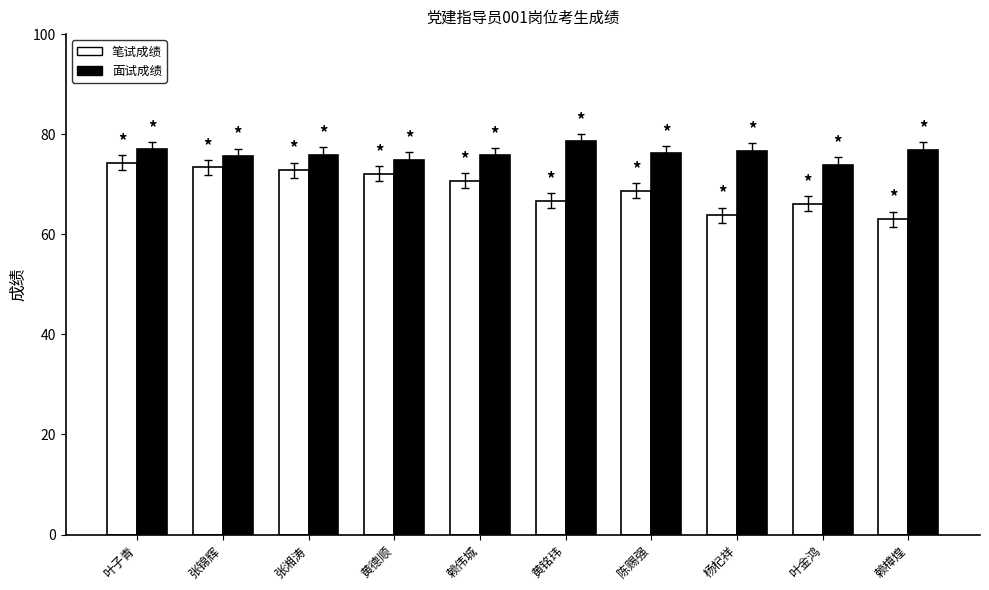

Rank the series by their maximum value, from lowest to highest.

笔试成绩, 面试成绩